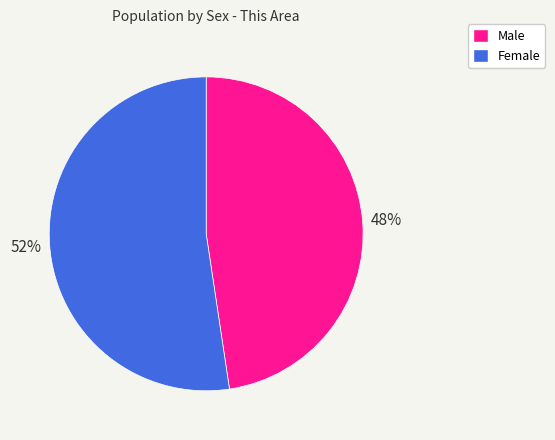

Between Female and Male, which is larger?

Female